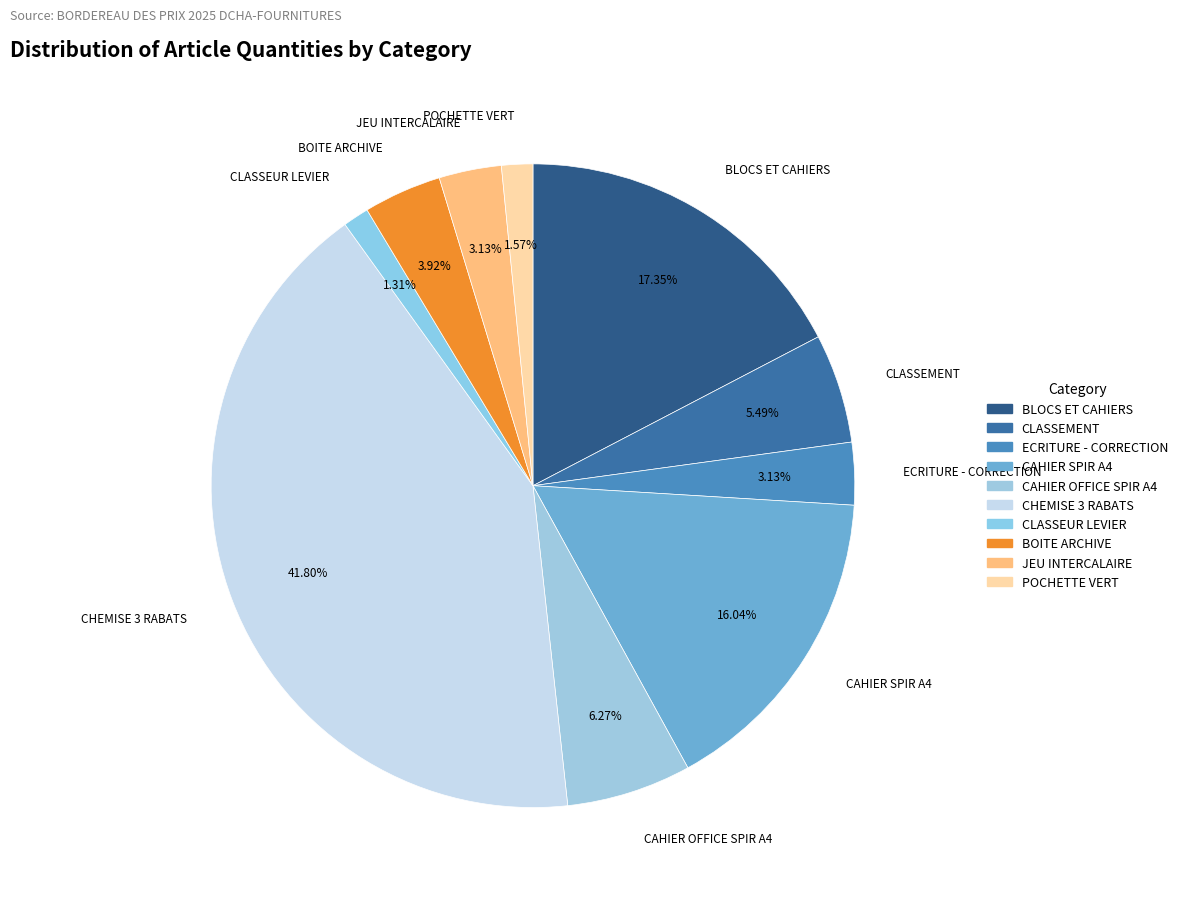

Is the sum of CHEMISE 3 RABATS and JEU INTERCALAIRE greater than half?

No